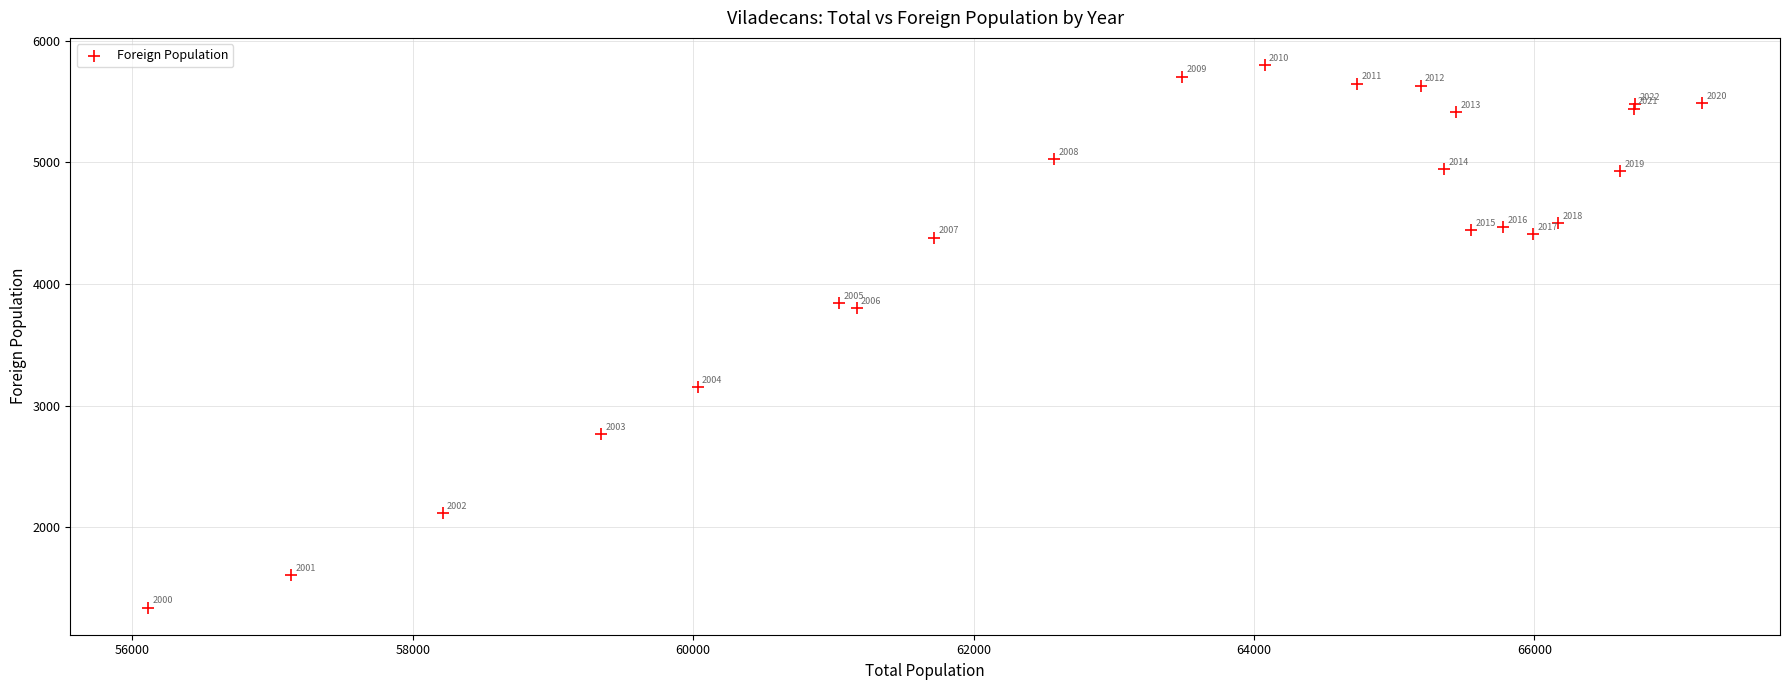

What Y value in the scatter plot is closest to 3569?

3799